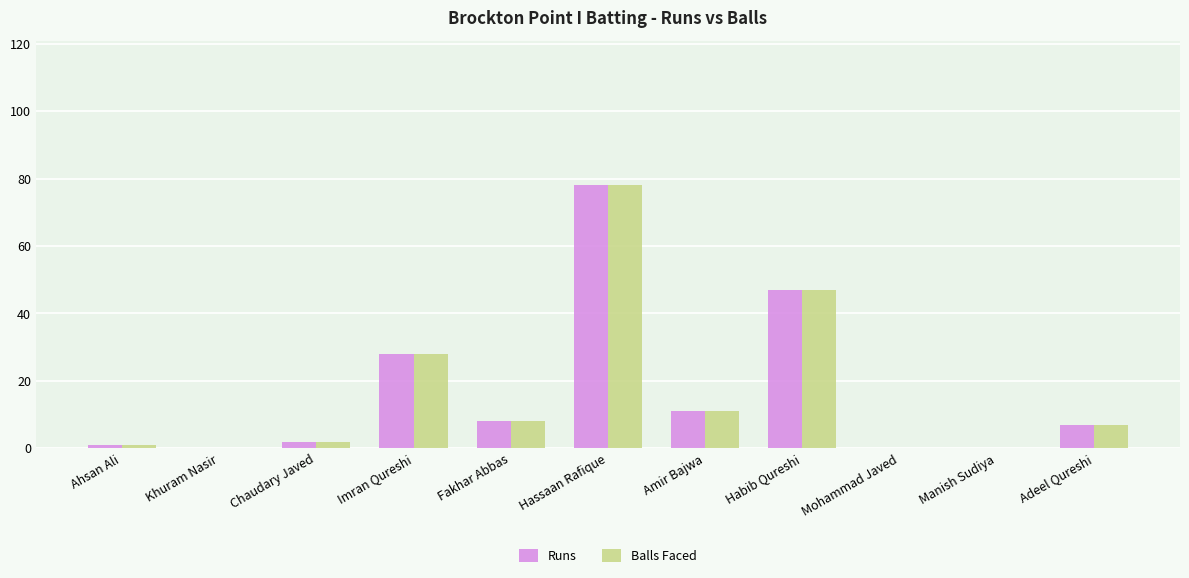

Which category has the highest value across all series?

Hassaan Rafique